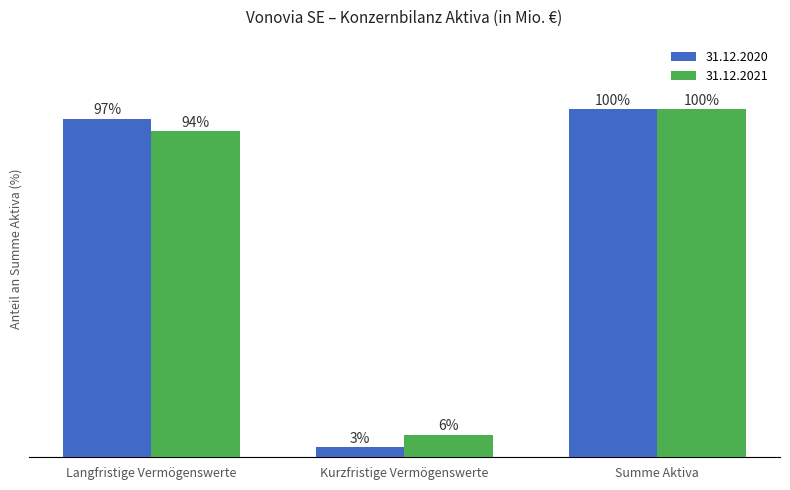

At which label is 31.12.2021 closest to 53?

Langfristige Vermögenswerte